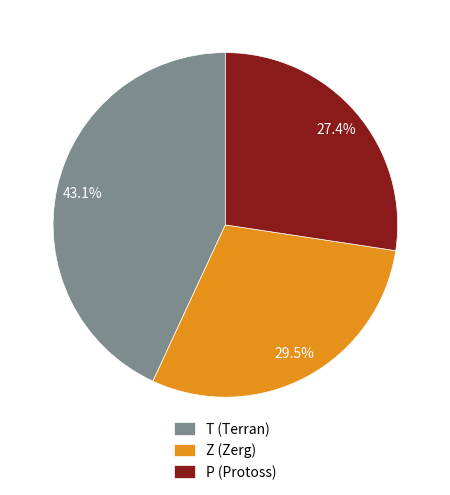

Which category has the smallest portion of the pie?

P (Protoss)